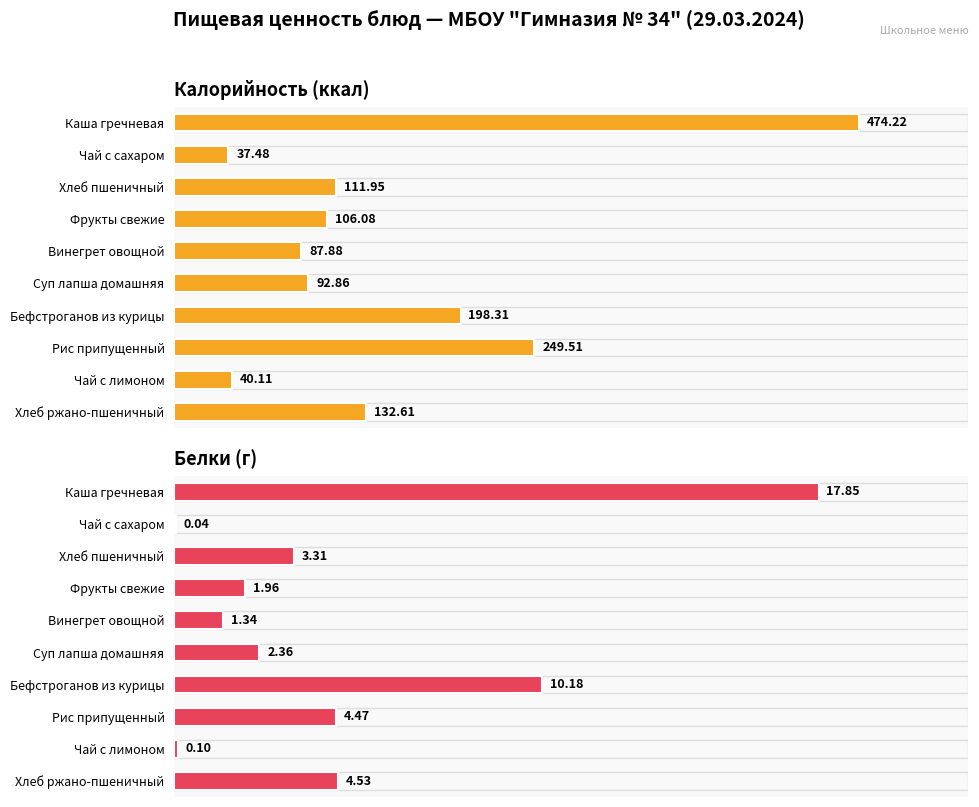

How many data points in Калорийность (ккал) are less than 111?

5